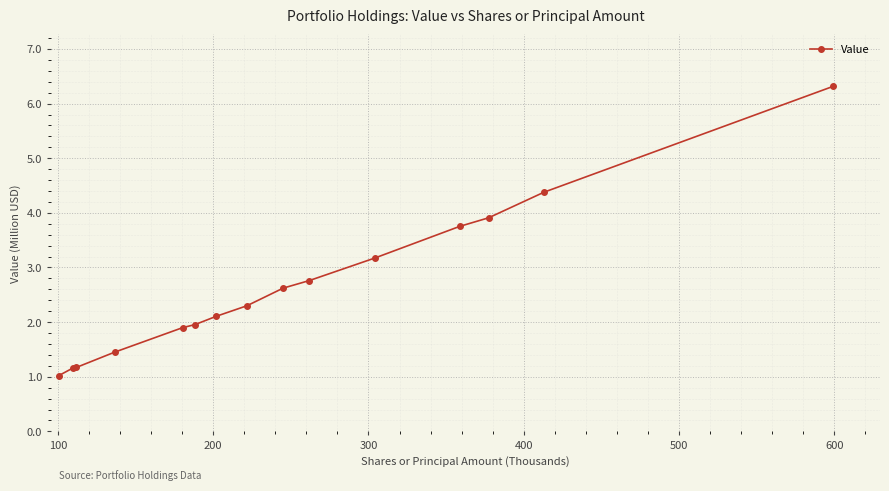

What is the greatest value displayed?

6.3